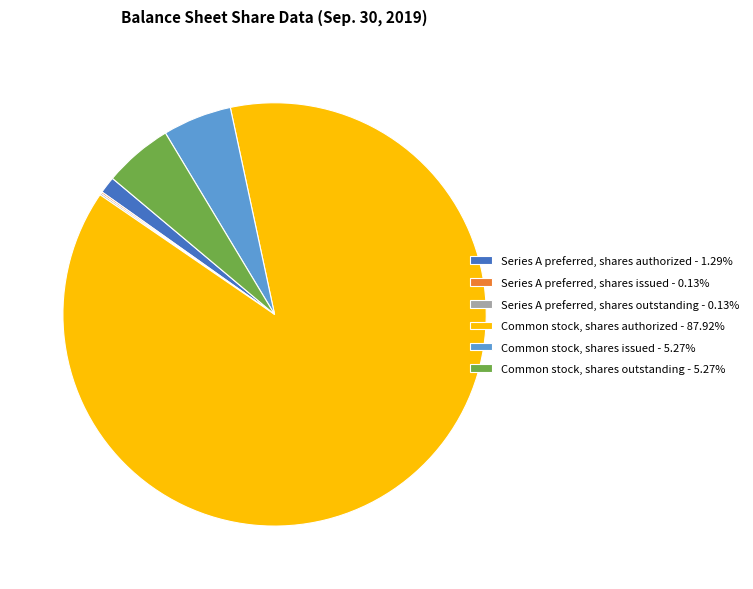

Which category has the biggest portion of the pie?

Common stock, shares authorized